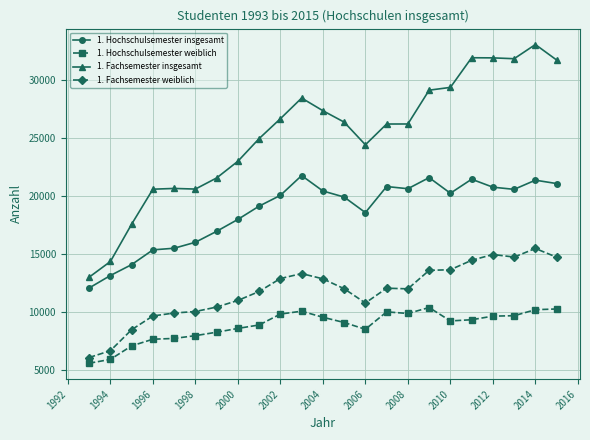

How many data points in 1. Hochschulsemester weiblich are less than 9258?

11